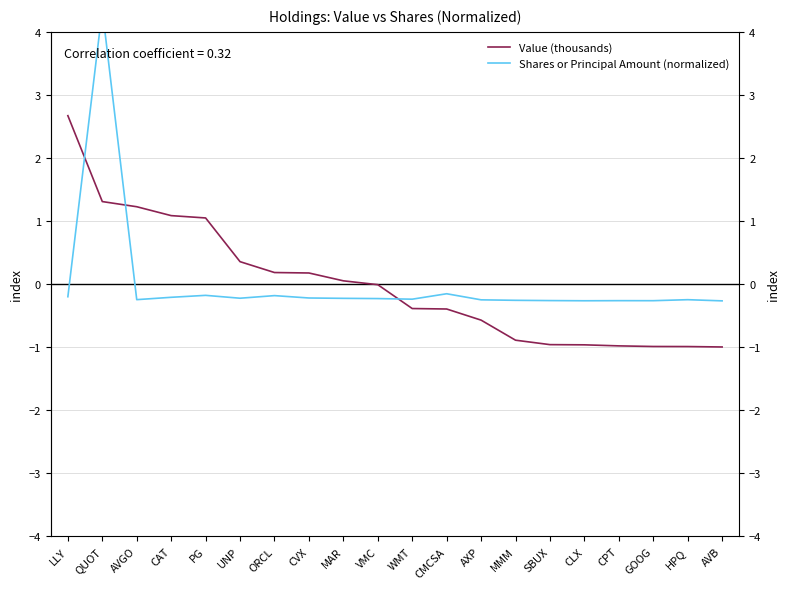

How many lines are shown in the chart?

2